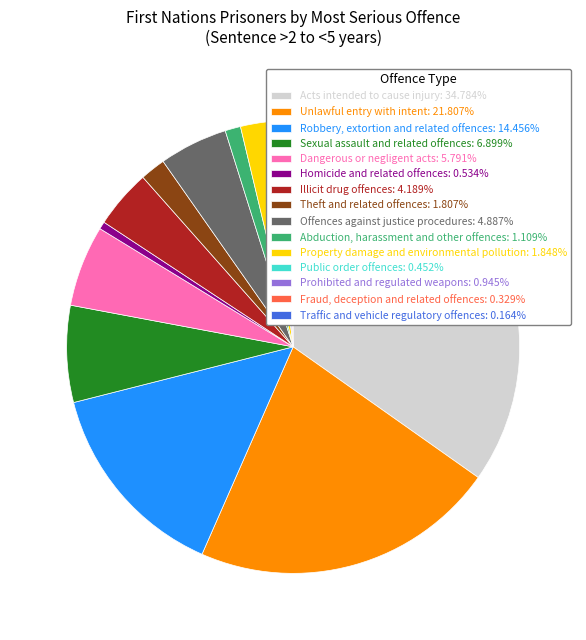

What is the ratio of the value at Prohibited and regulated weapons: 0.945% to the value at Theft and related offences: 1.807%?

0.5